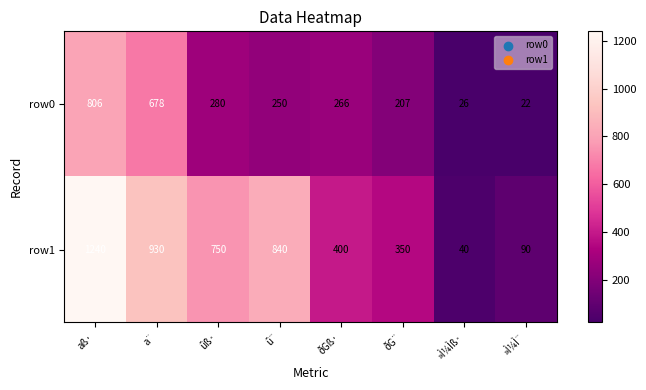

Reading left to right, list all the values displayed in this chart.

row0: aß·=806	a¨=678	ûß·=280	û¨=250	ðGß·=266	ðG¨=207	»Ì¼Ìß·=26	»Ì¼Ì¨=22
row1: aß·=1240	a¨=930	ûß·=750	û¨=840	ðGß·=400	ðG¨=350	»Ì¼Ìß·=40	»Ì¼Ì¨=90